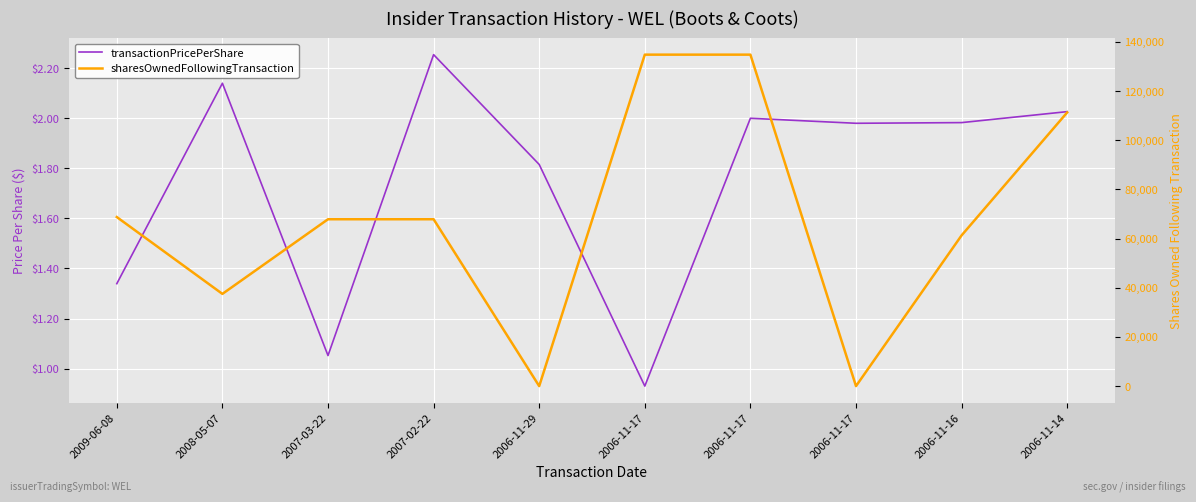

What is the difference between the highest and lowest values at 2006-11-29?

1.8